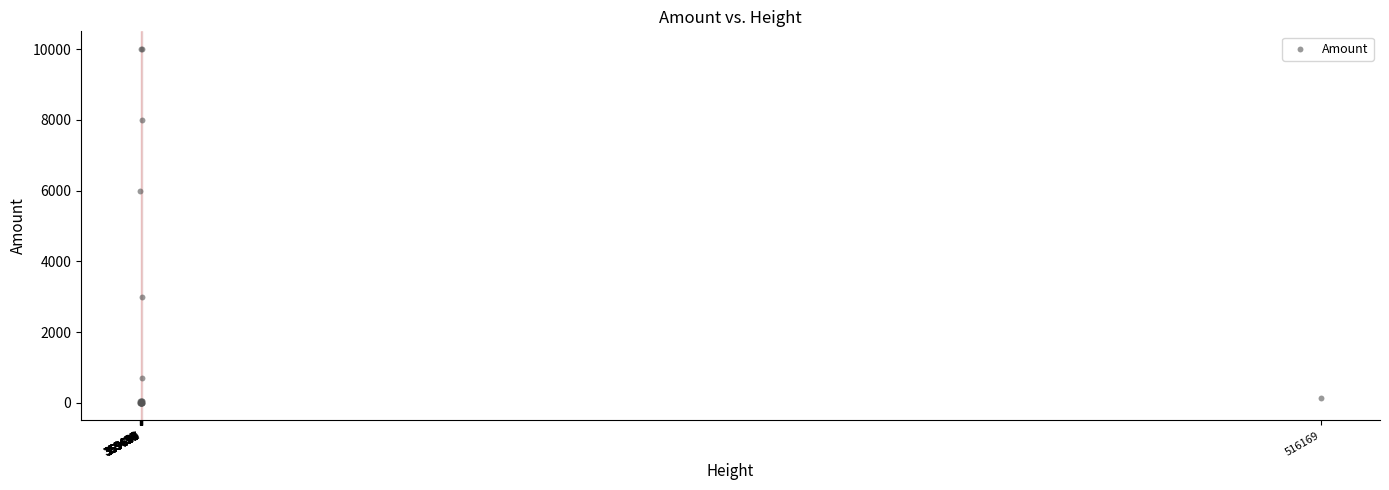

What Y value in the scatter plot is closest to 5000?

6000.0